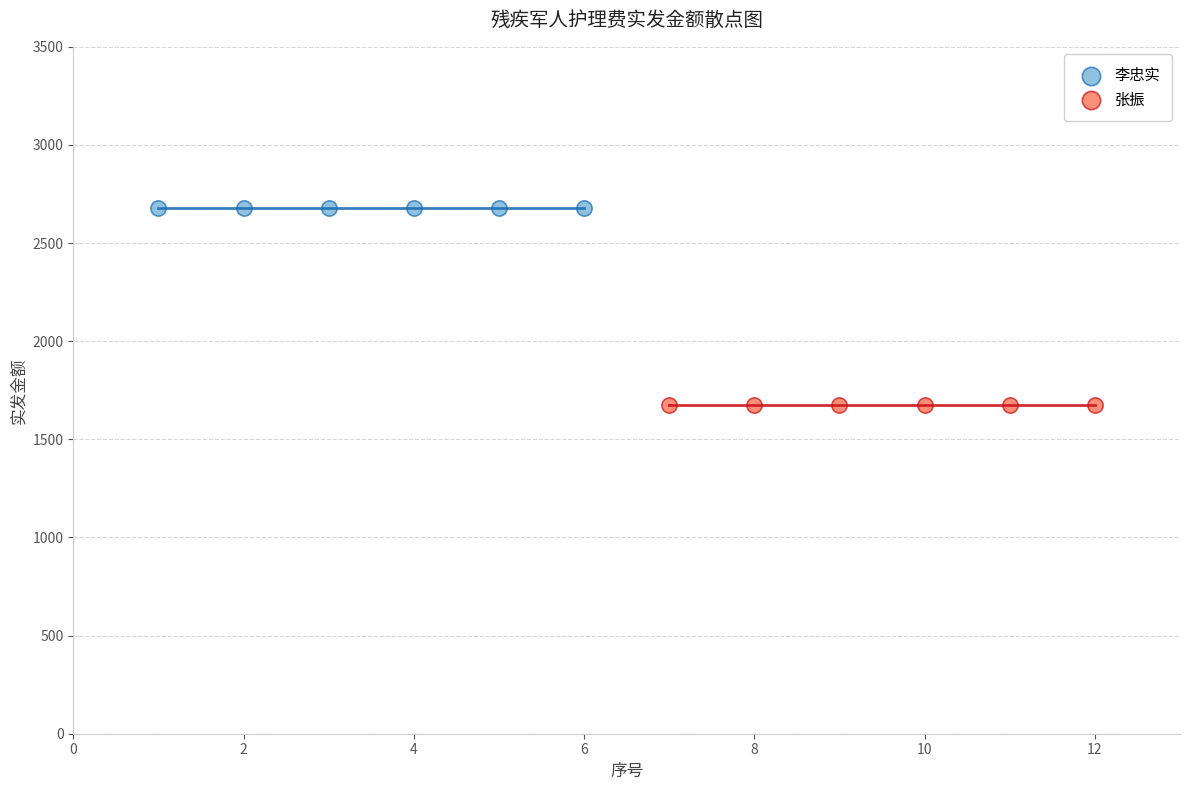

Which series contains the highest Y value?

李忠实